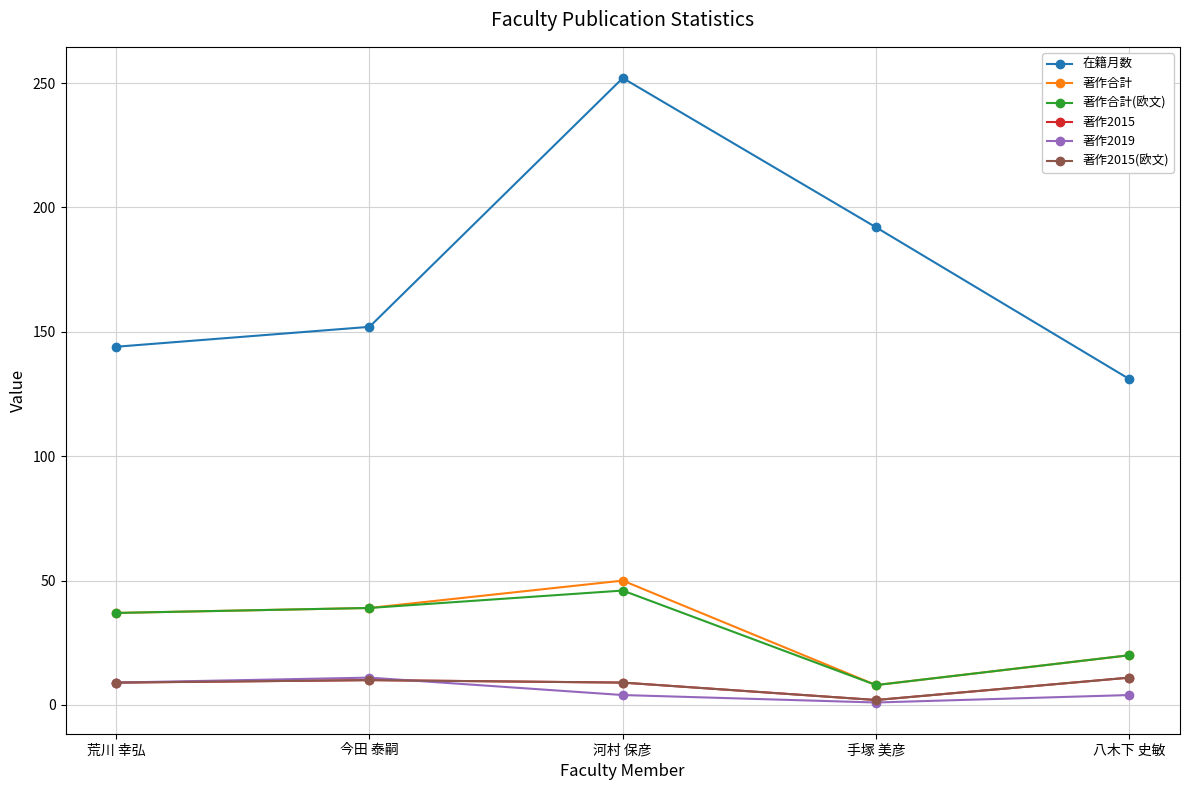

Does the chart have visible grid lines?

Yes